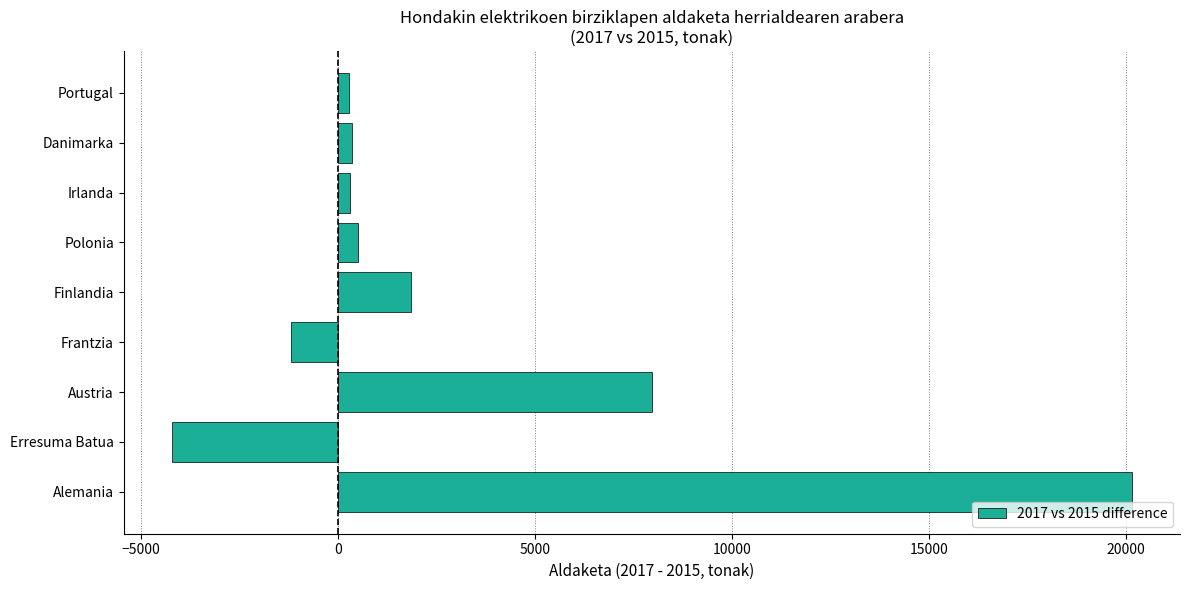

Are the bars horizontal?

Yes